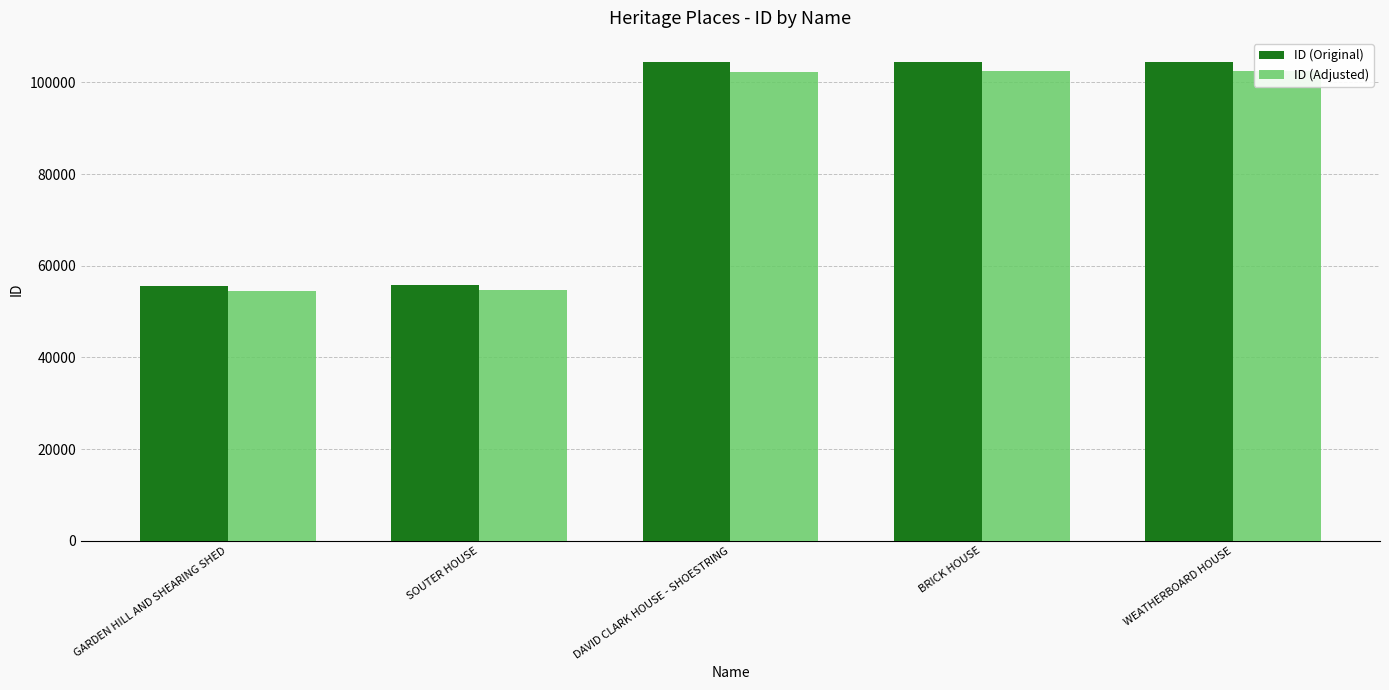

The ID (Original) series shows 104493.0 at BRICK HOUSE. True or false?

True